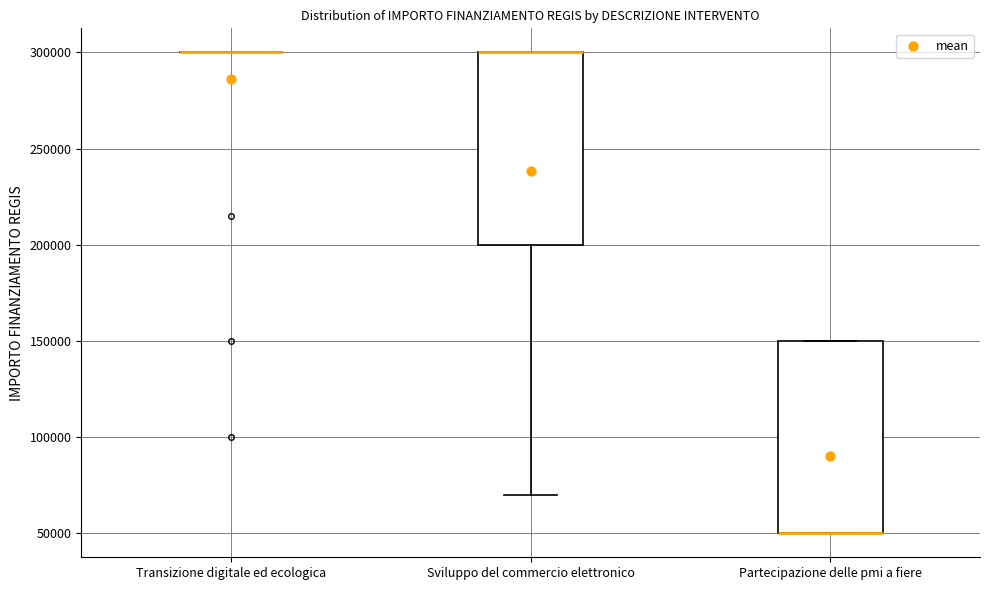

Where is the lower edge of the box for Partecipazione delle pmi a fiere on the y-axis? The values are not printed on the chart, so give them approximately, as read against the axis.

50000